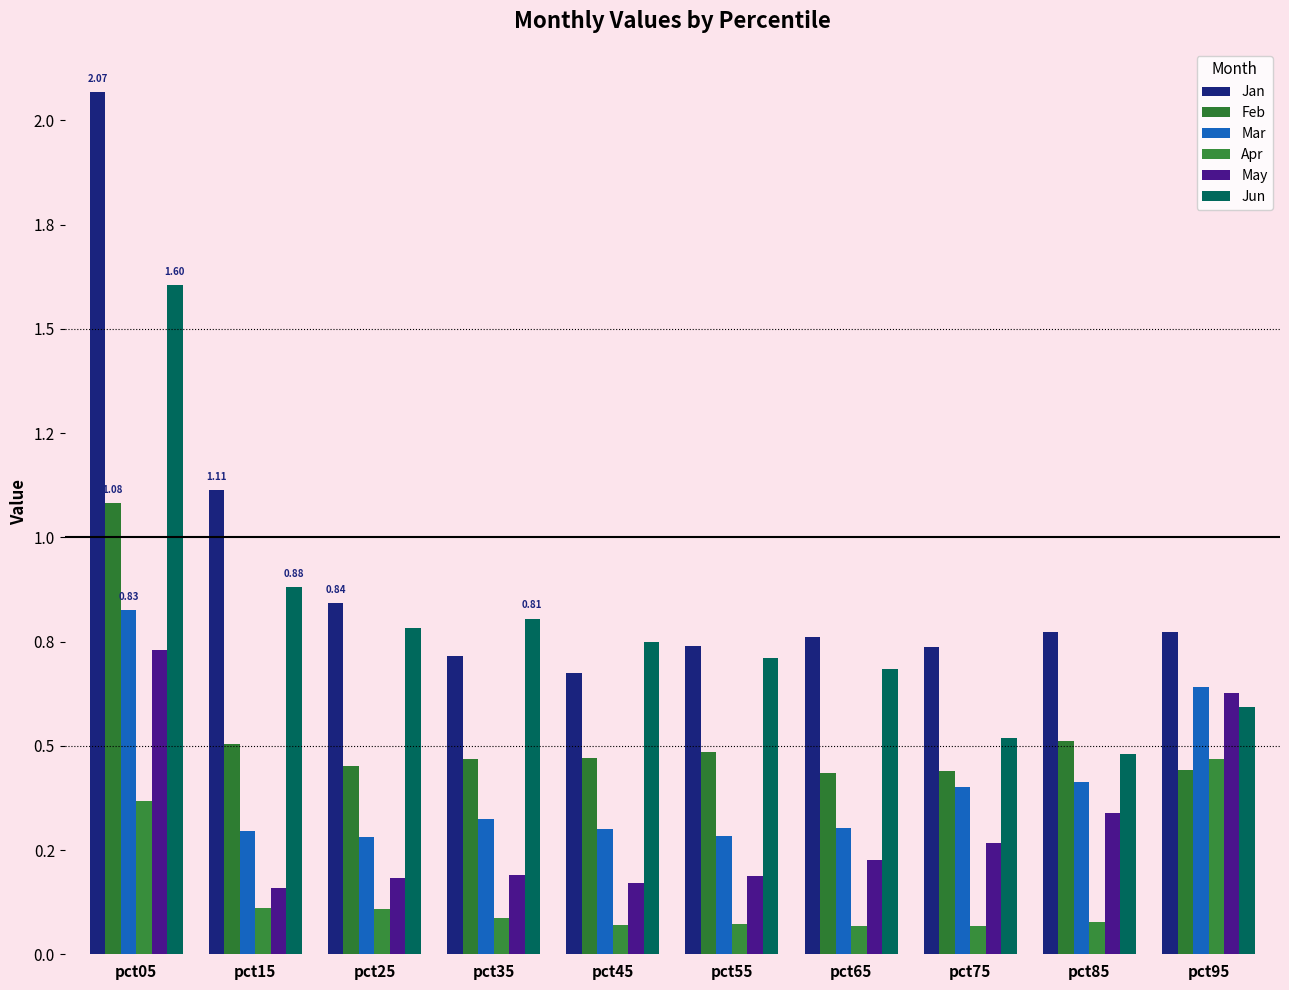

At pct45, list the series in order from largest to smallest.

Jun, Jan, Feb, Mar, May, Apr